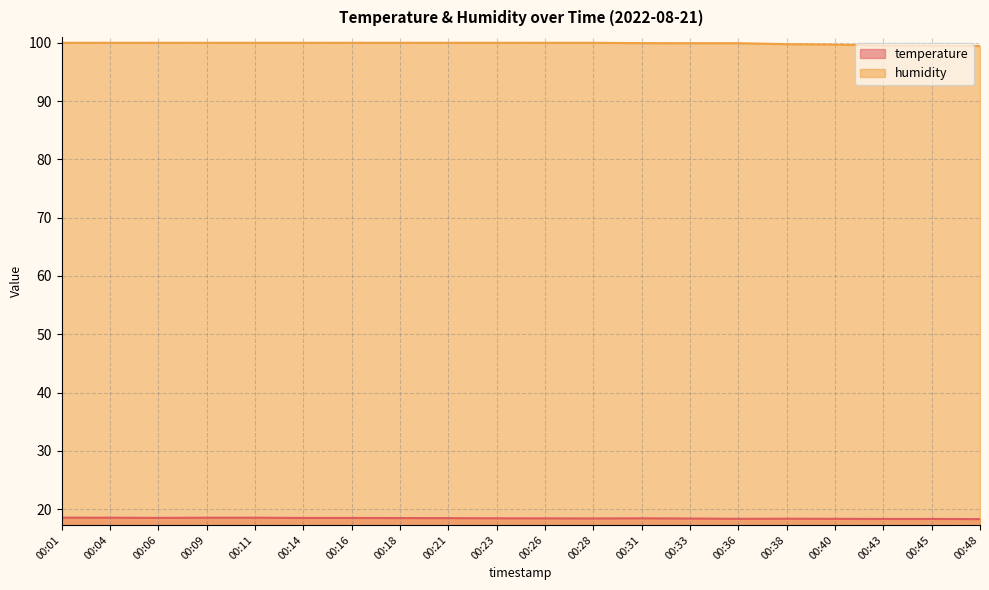

True or false: humidity and temperature cross at least once.

False